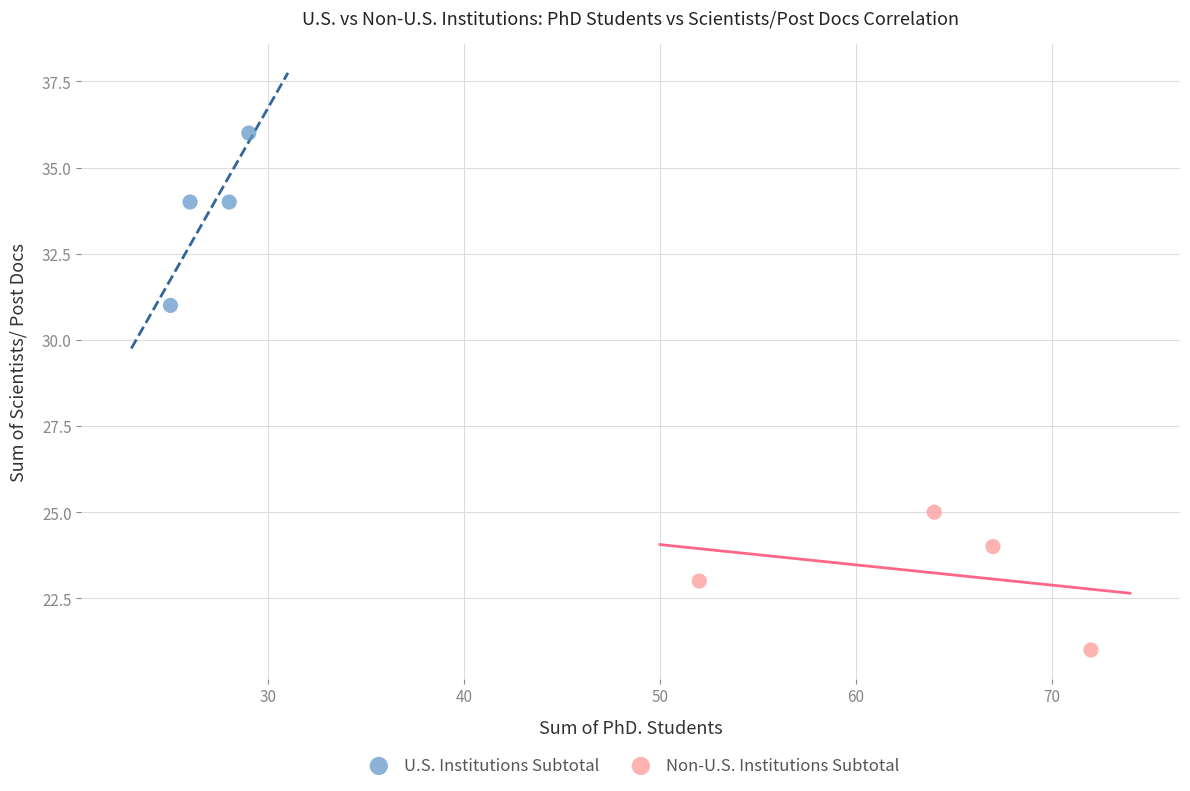

Which series has the widest spread of Y values?

U.S. Institutions Subtotal